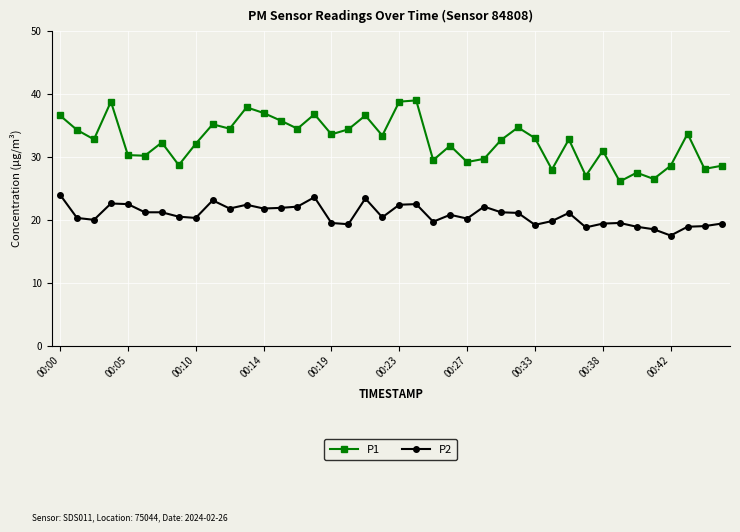

Rank the series by their maximum value, from lowest to highest.

P2, P1